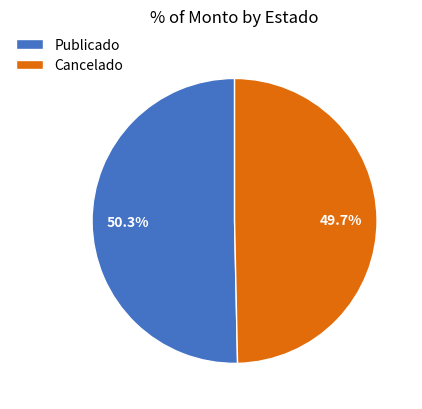

Does Cancelado represent more than half of the total?

No